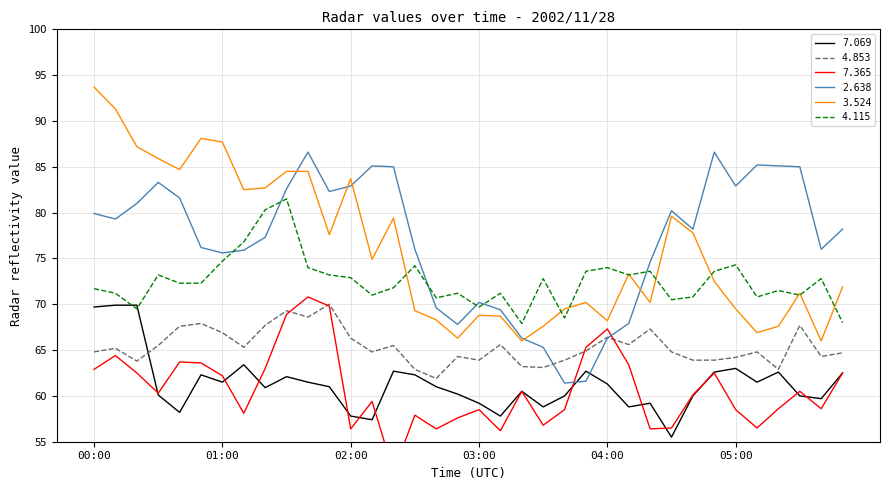

What is the sum of all 4.115 values?

2610.3